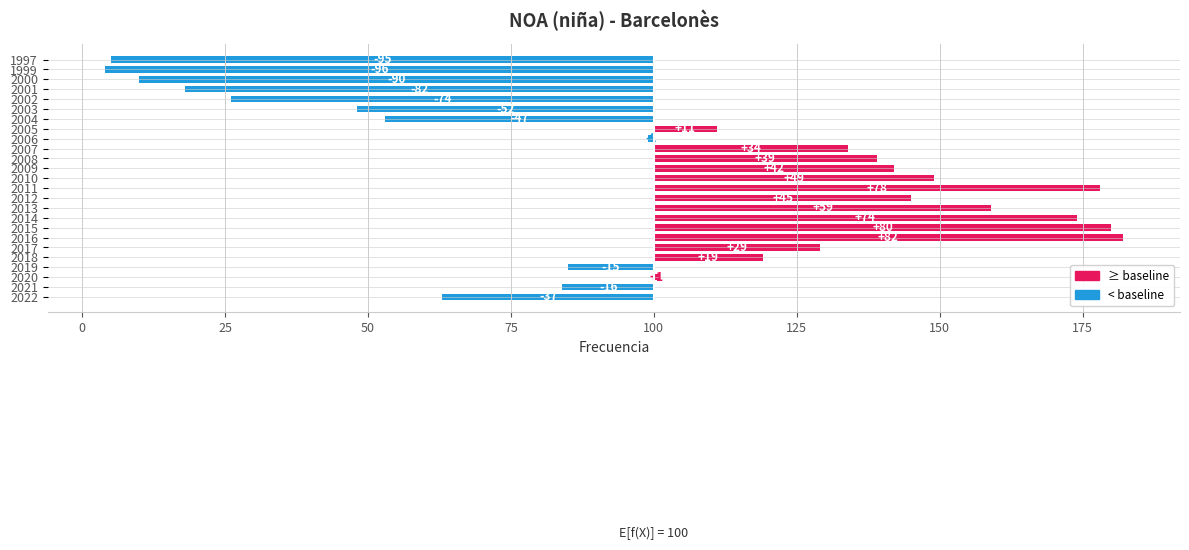

Between 2019 and 1999, which is larger?

2019